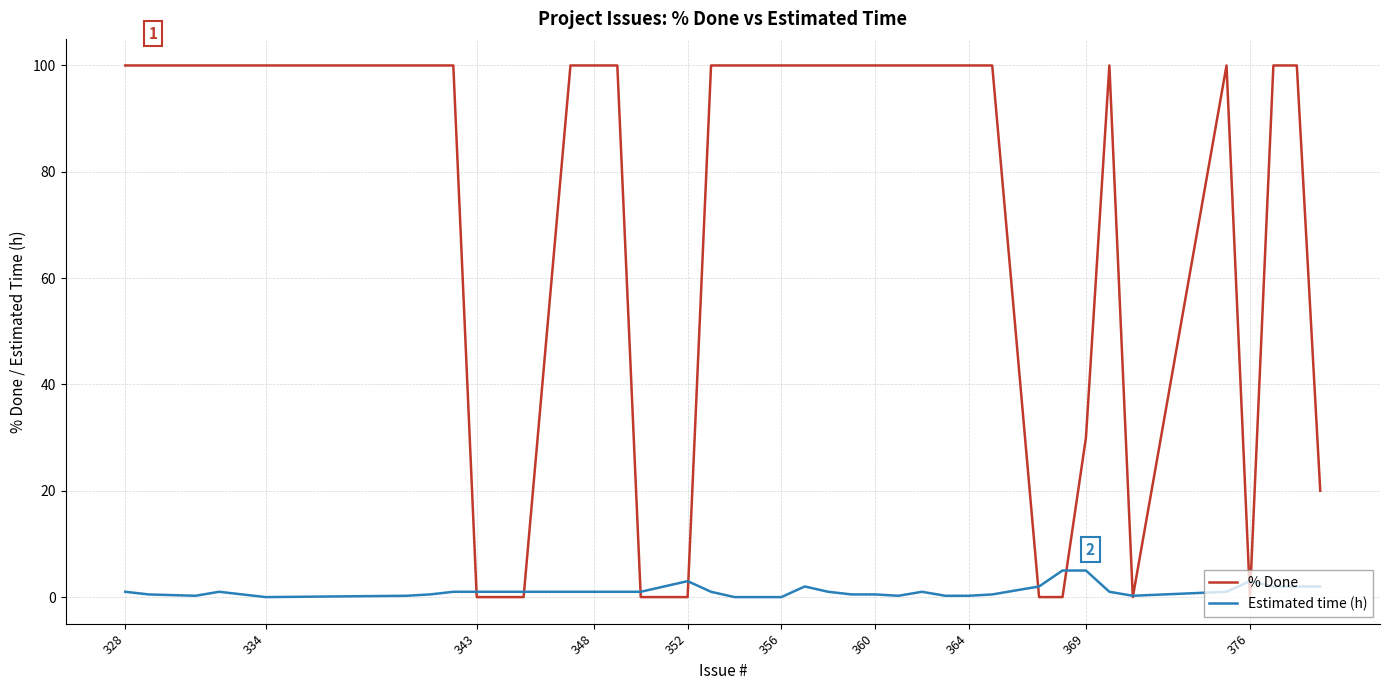

True or false: Estimated time (h) and % Done cross at least once.

True